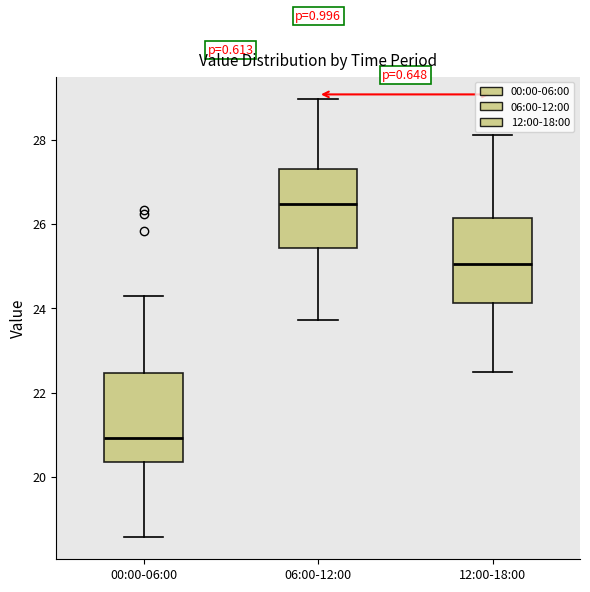

Where does the upper whisker of the box for 06:00-12:00 end on the y-axis? The values are not printed on the chart, so give them approximately, as read against the axis.

29.0